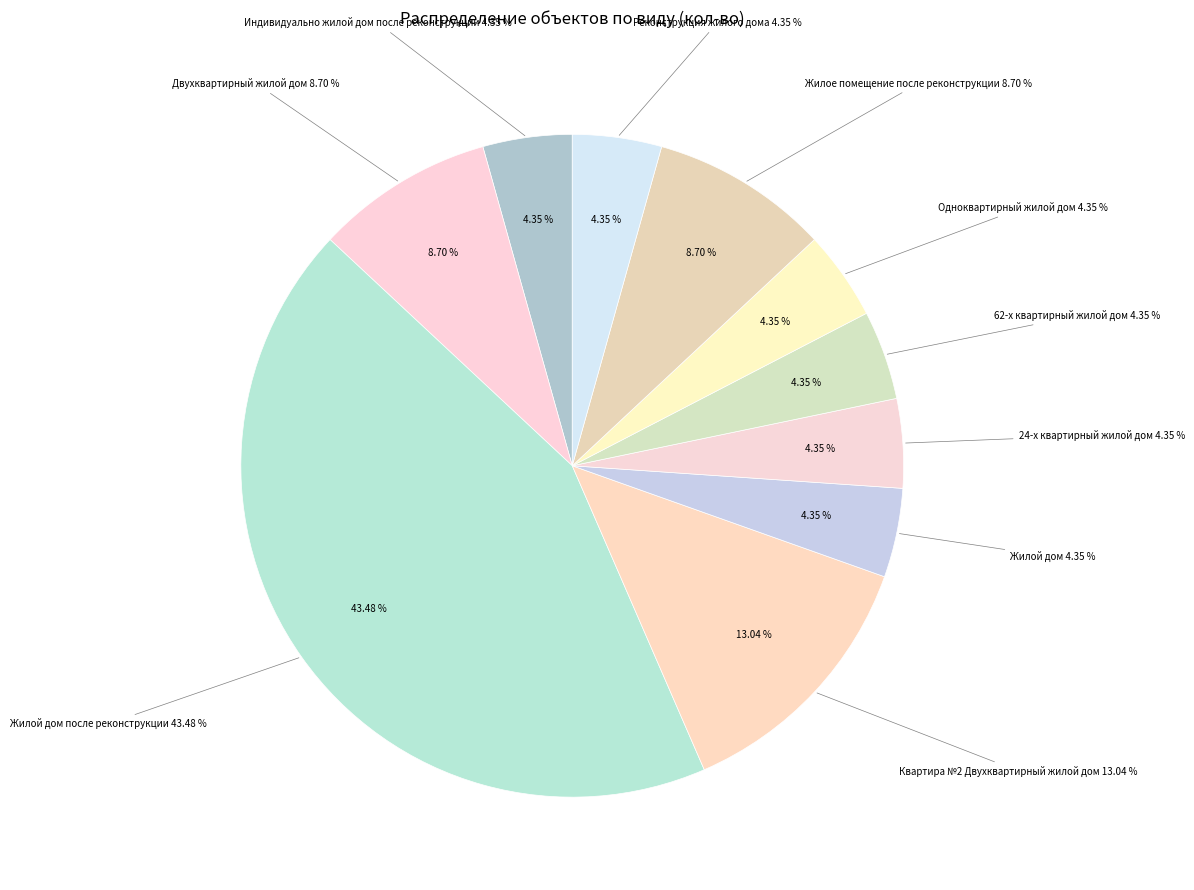

Which category has the biggest portion of the pie?

Жилой дом после реконструкции